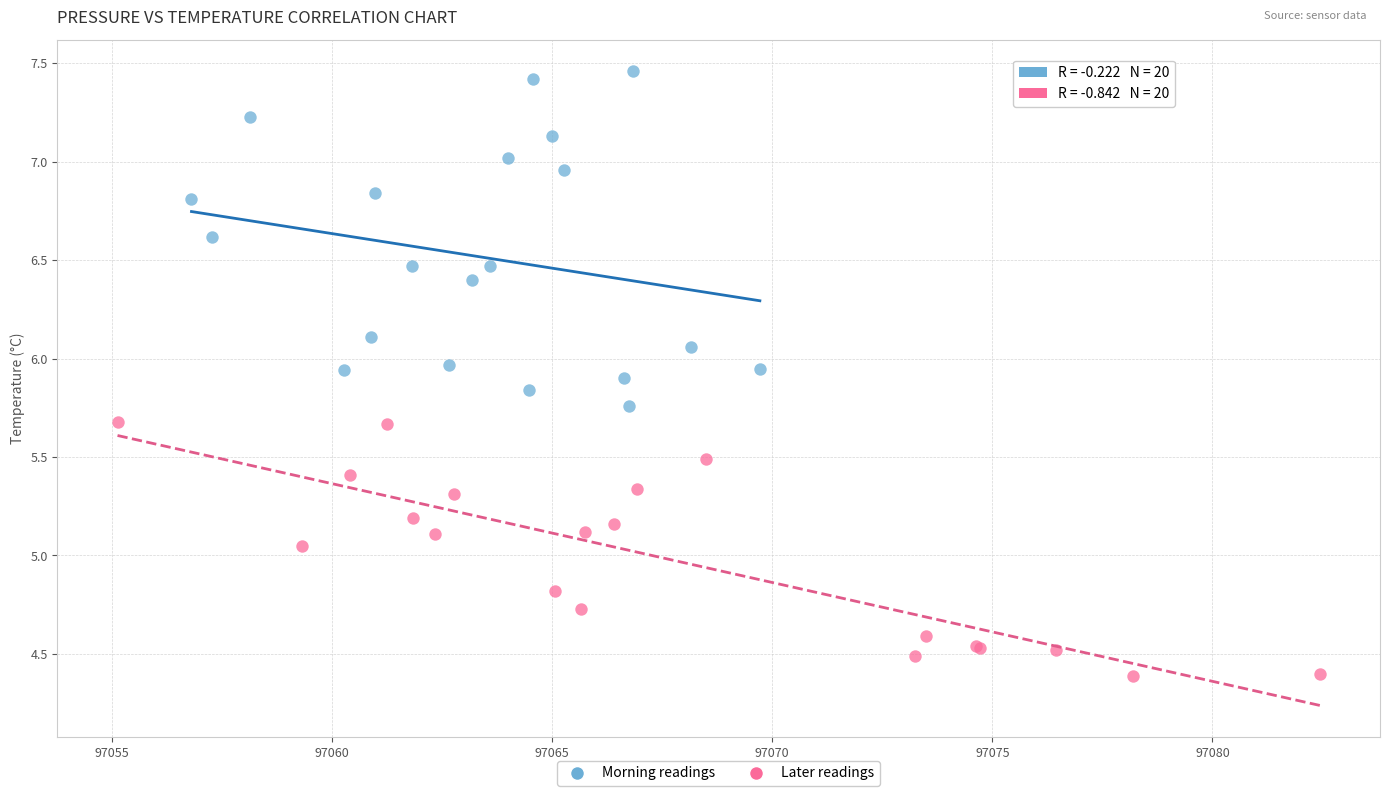

Which series has the largest Y range (max minus min)?

Morning readings